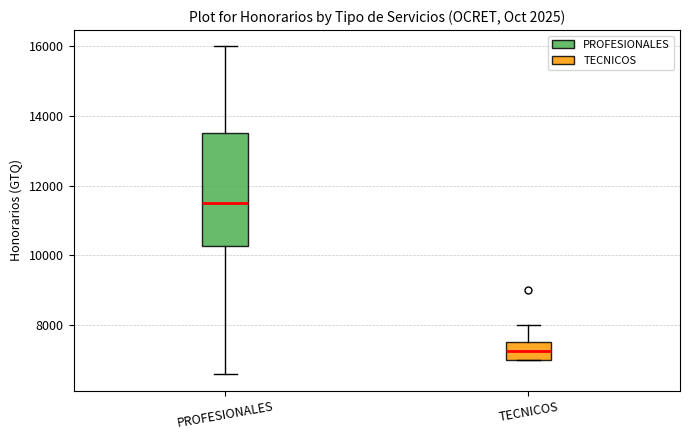

Reading left to right, read every box against the y-axis: the position of its median line, the range the box covers, and the ends of its whiskers. The values are not printed on the chart, so give them approximately, as read against the axis.

PROFESIONALES: median 11600, box 10200 to 13600, whiskers 6600 to 16000
TECNICOS: median 7200, box 7000 to 7600, whiskers 7000 to 8000